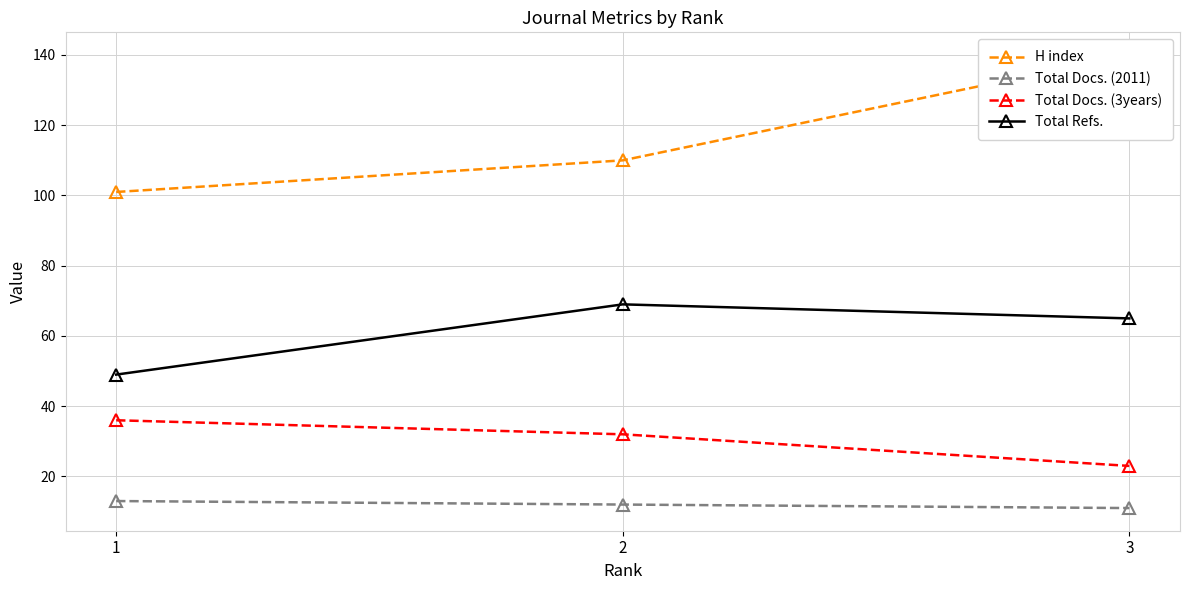

Reading right to left, extract all data points from this chart.

H index: 140	110	101
Total Docs. (2011): 11	12	13
Total Docs. (3years): 23	32	36
Total Refs.: 65	69	49